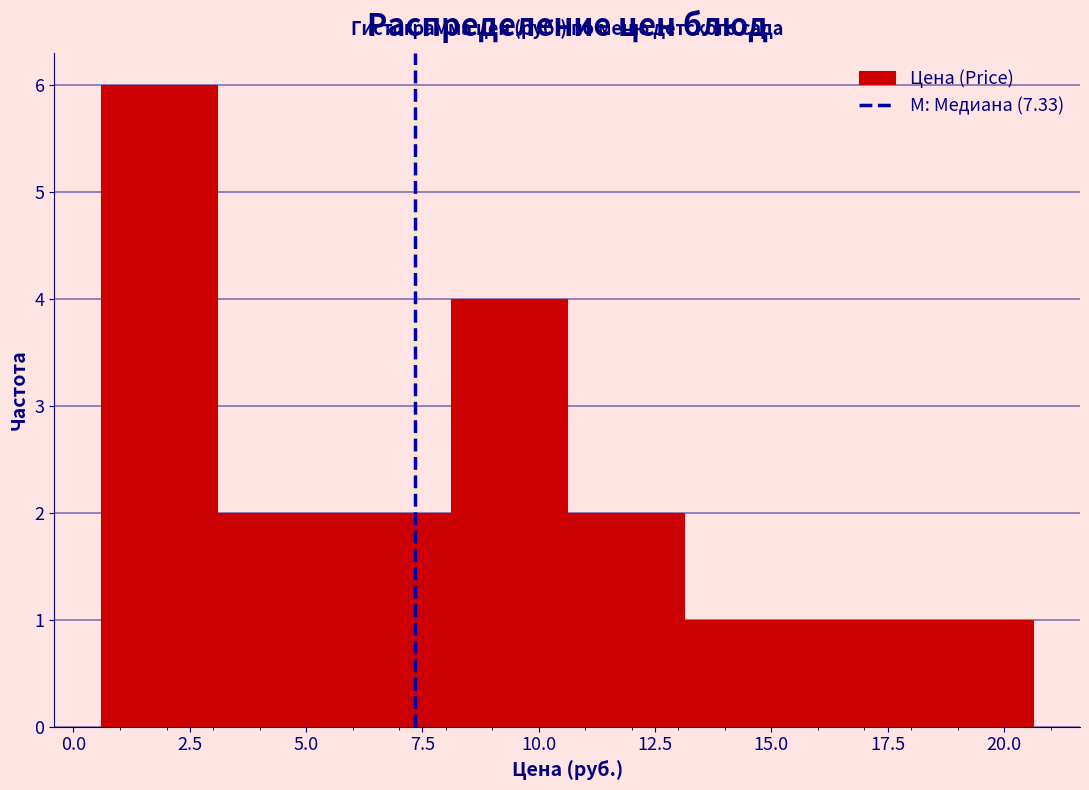

How tall is the bar that spans 5.5 to 8.0 on the x-axis? Neither the bar edges nor the heights are printed on the chart, so give them approximately, as read against the axes.

2